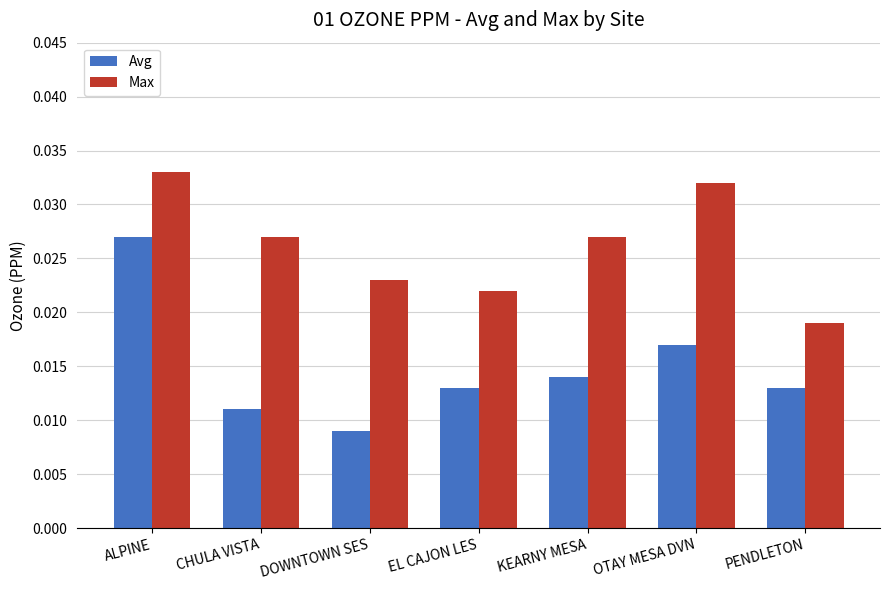

How many Avg values are between 0 and 1?

7